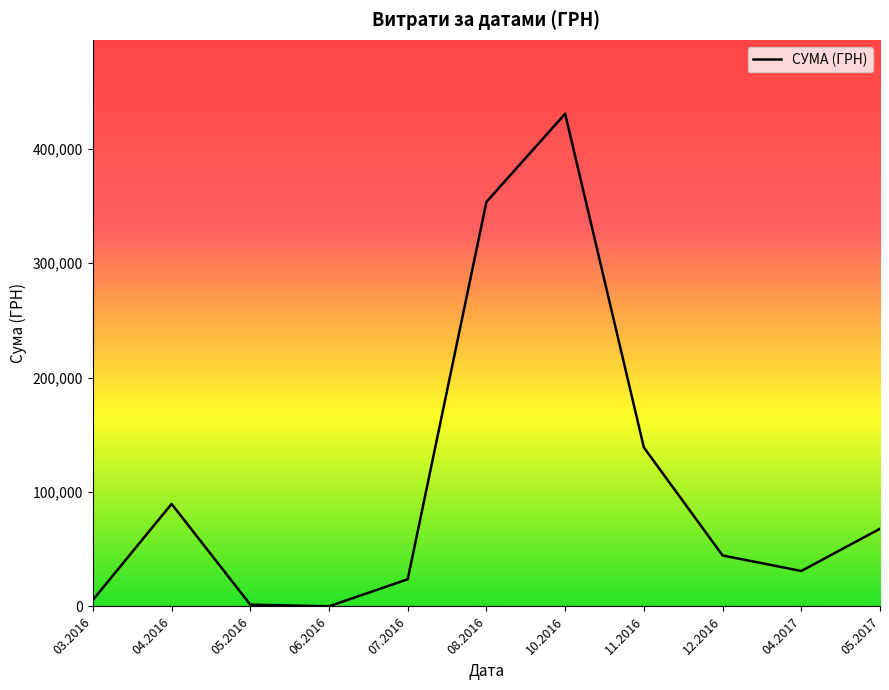

What is the maximum value shown in the chart?

430416.3